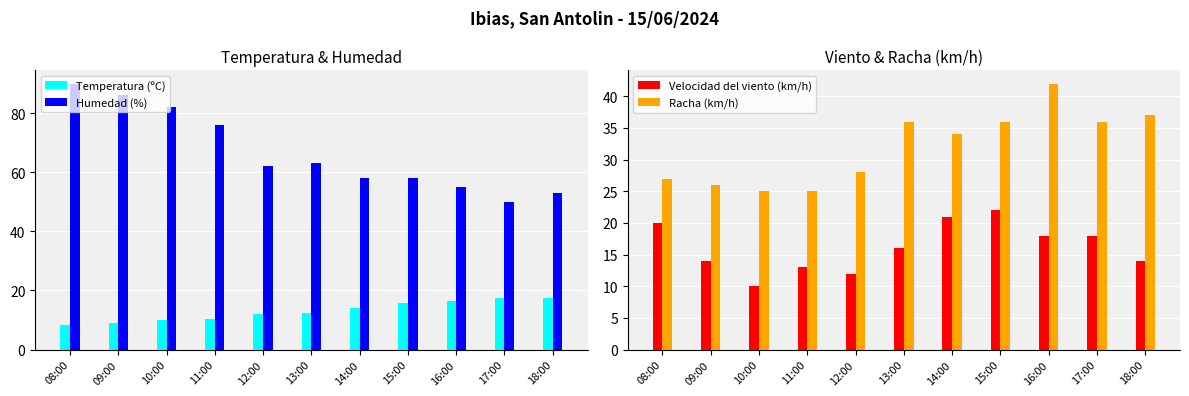

At which label does Humedad (%) reach its peak?

08:00